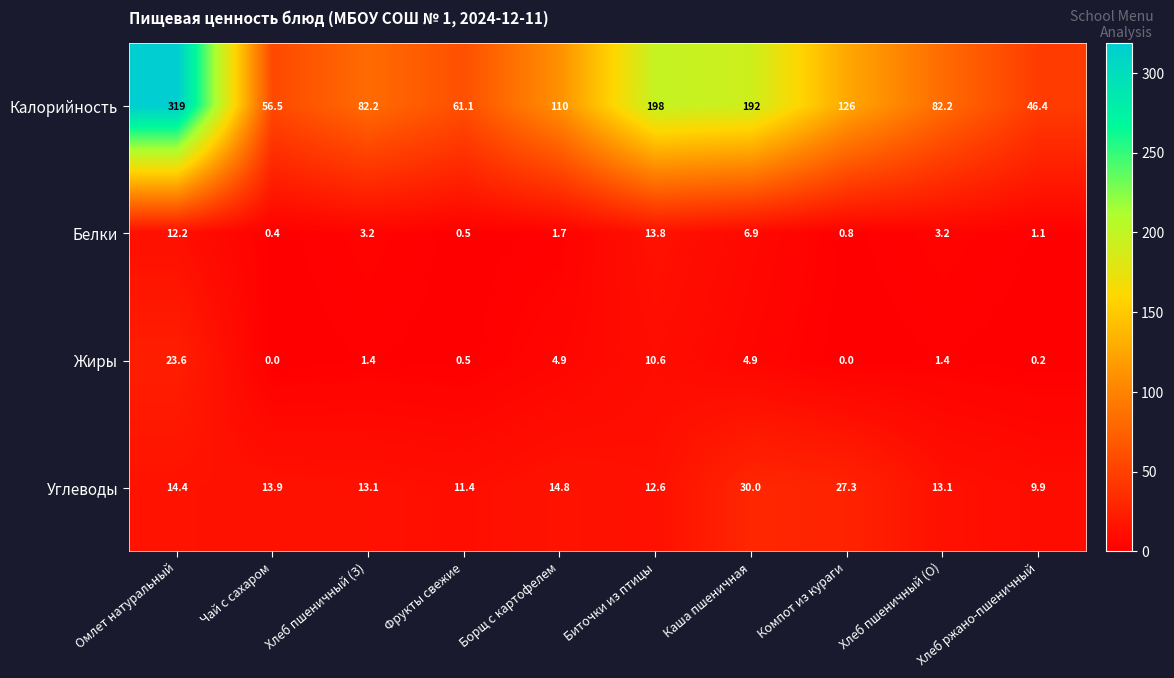

What is the difference between the second highest and minimum values in the Белки series?

11.8